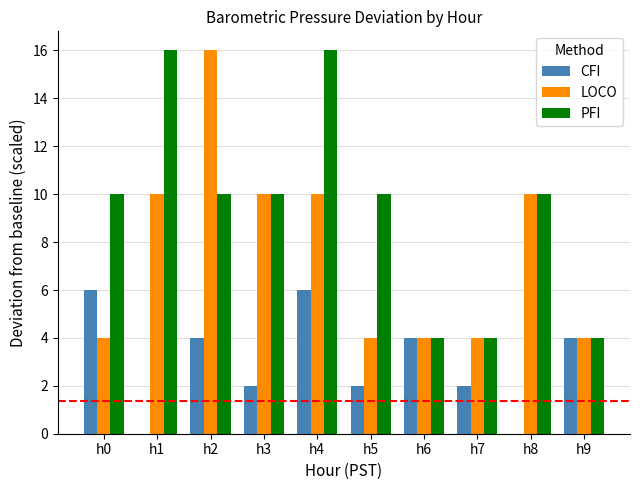

Count the number of data series in this chart.

3